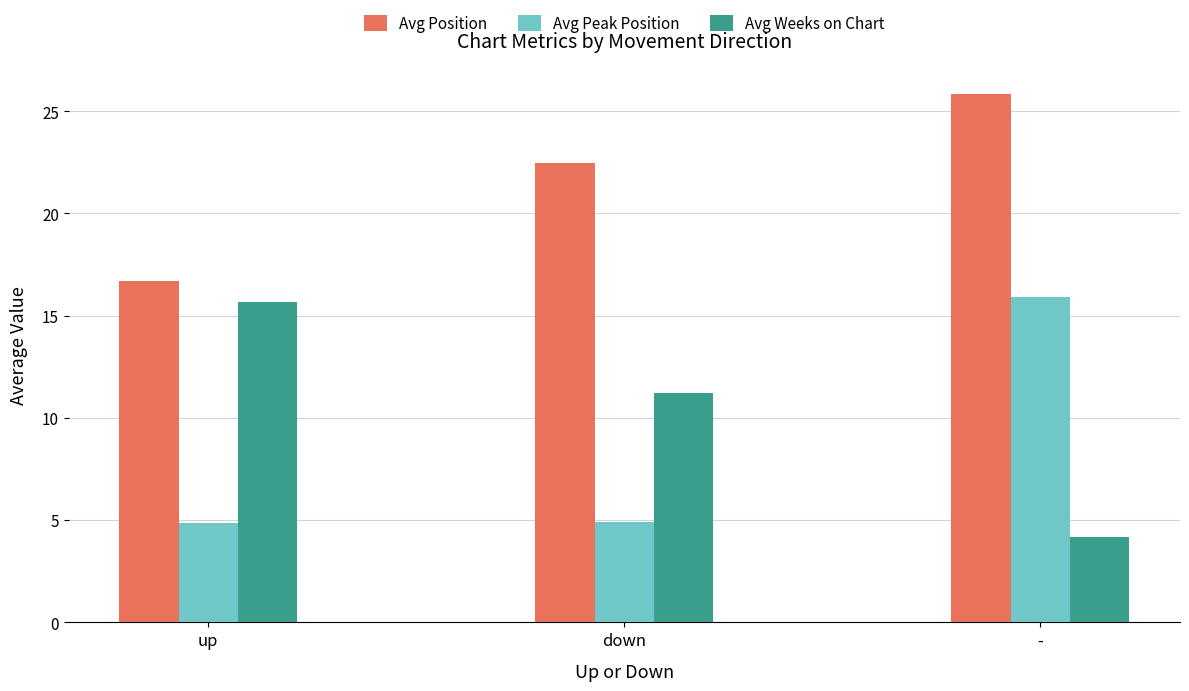

What is the label of the 3rd bar from the right?

up